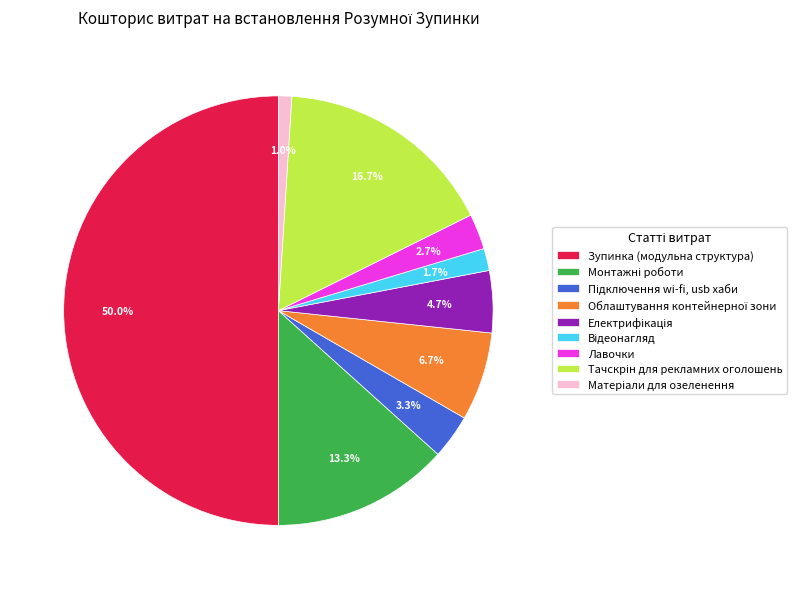

How many slices are in this pie chart?

9